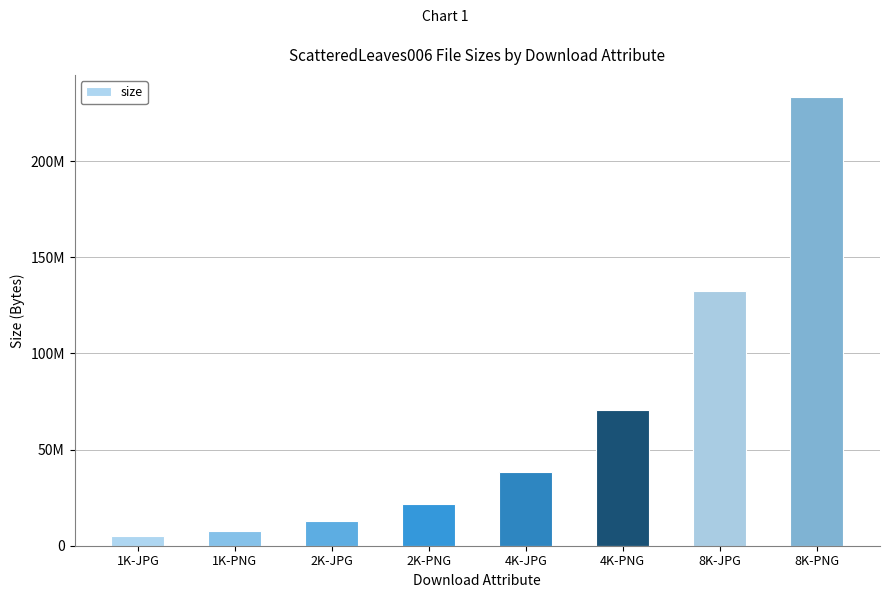

What is the difference between the values at 1K-PNG and 2K-JPG?

5359561